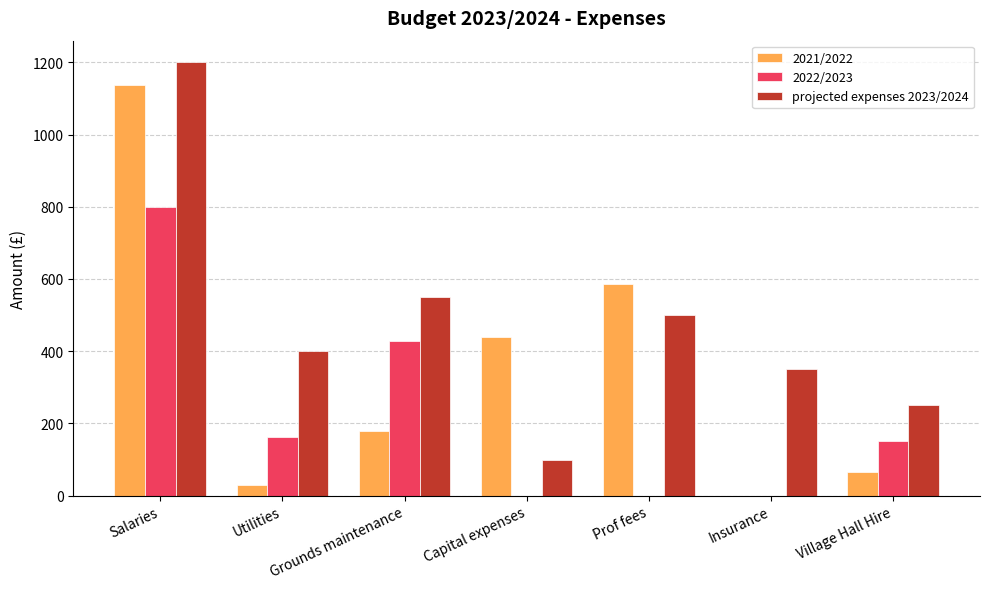

Which category has the highest value across all series?

Salaries